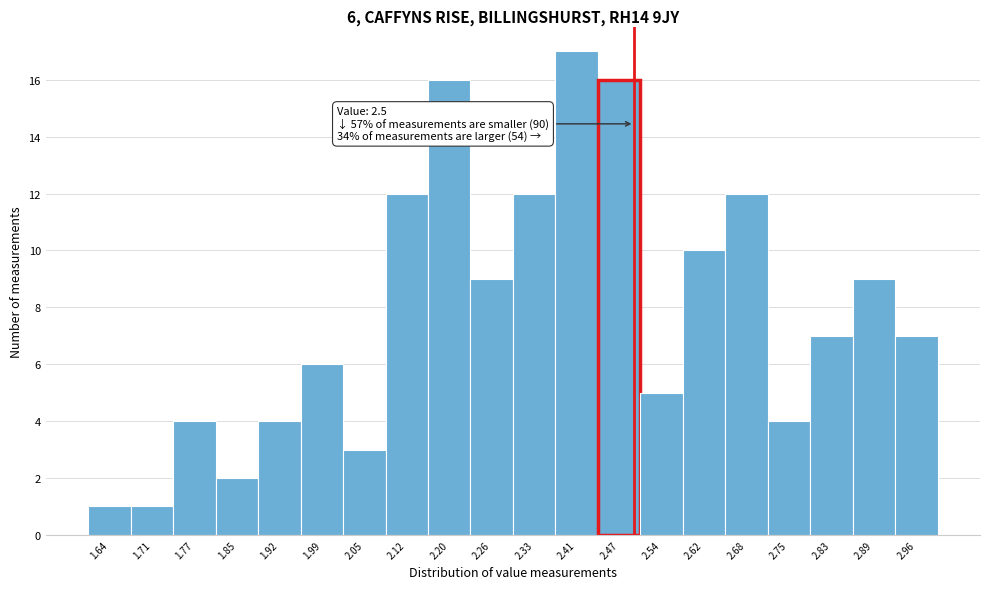

Which range on the x-axis has the tallest bar?

2.37 to 2.44